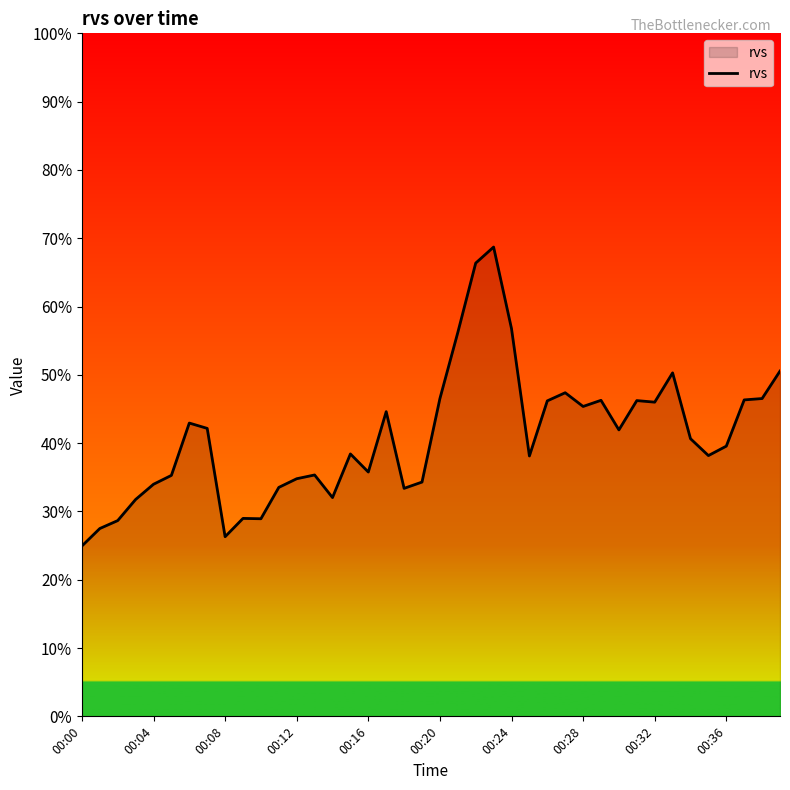

What is the minimum value shown in the chart?

24.9